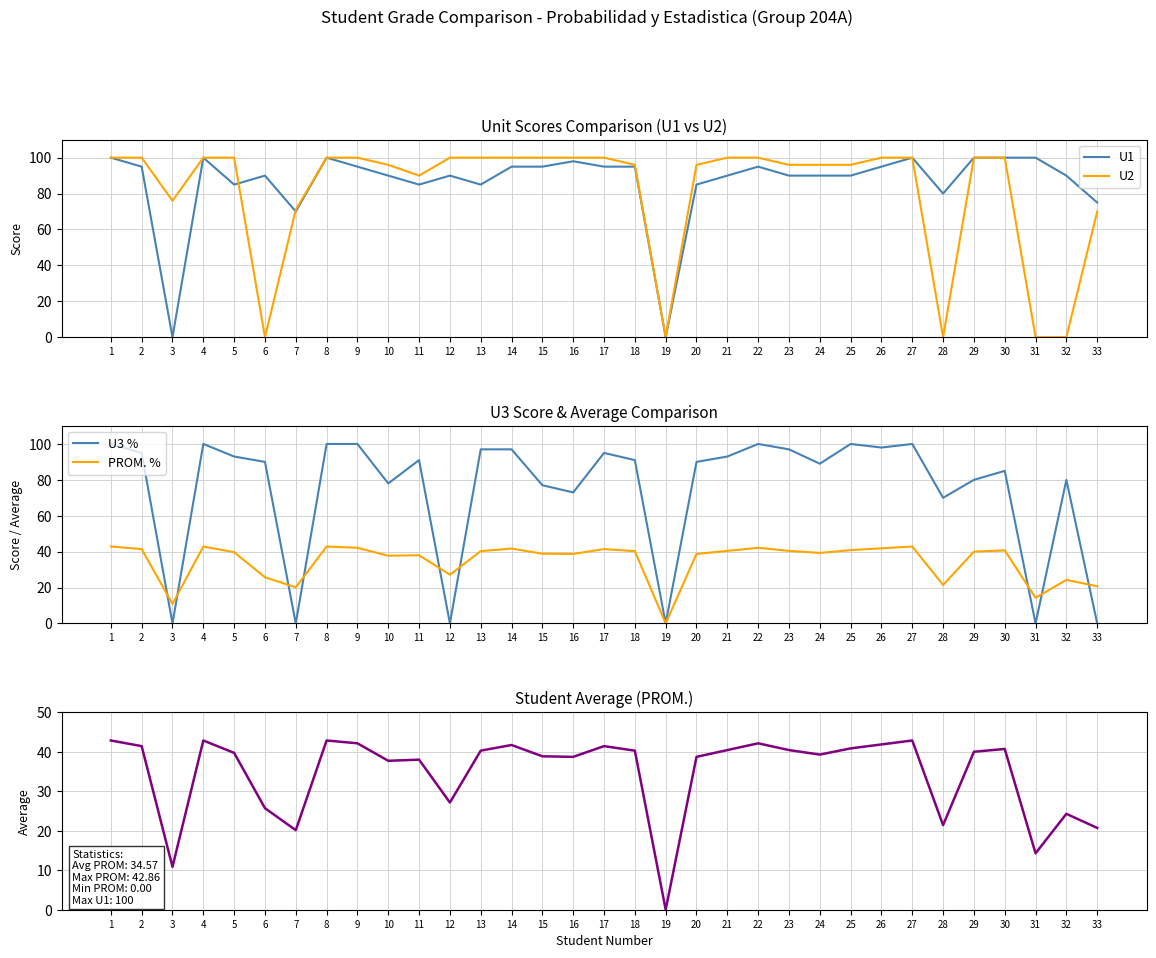

True or false: U2 has more than 0 points higher than both neighbors.

False